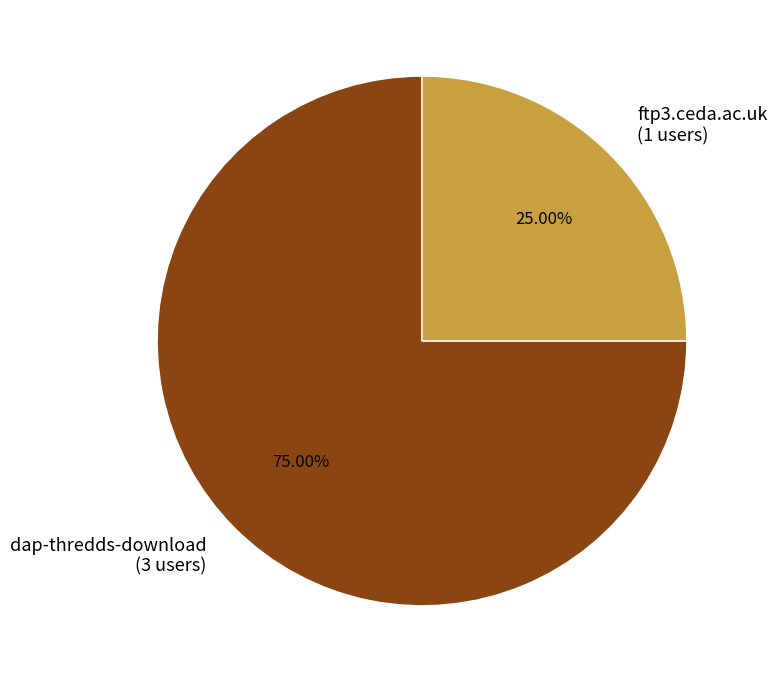

Is there a majority slice in this chart?

Yes